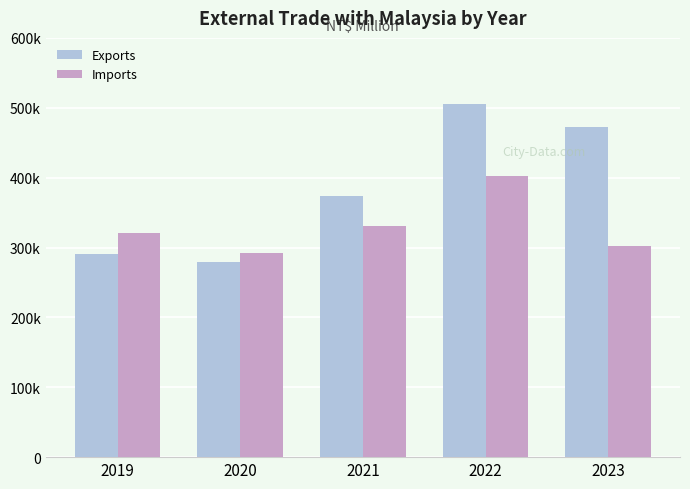

At which label does Imports reach its minimum?

2020